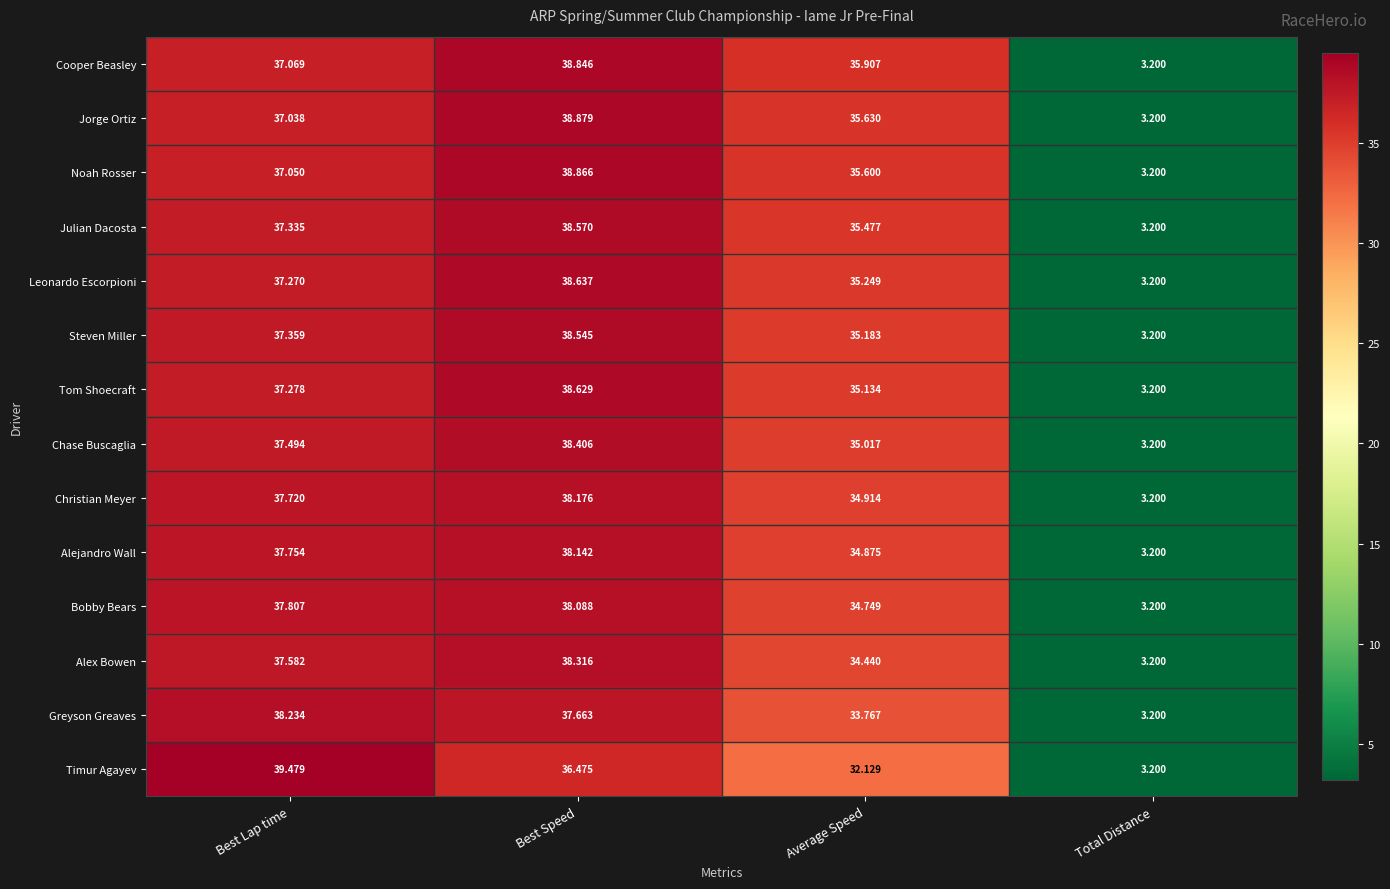

Rank the categories by Cooper Beasley value from lowest to highest.

Total Distance, Average Speed, Best Lap time, Best Speed